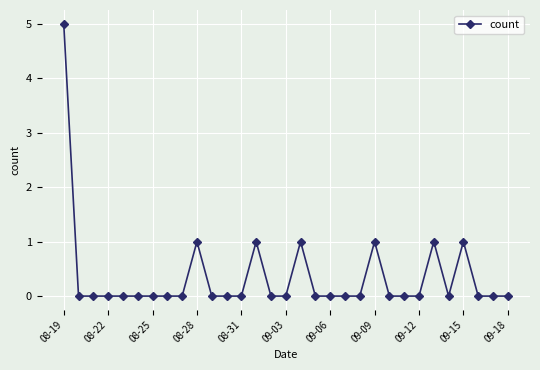

What is the sum of all values?

11